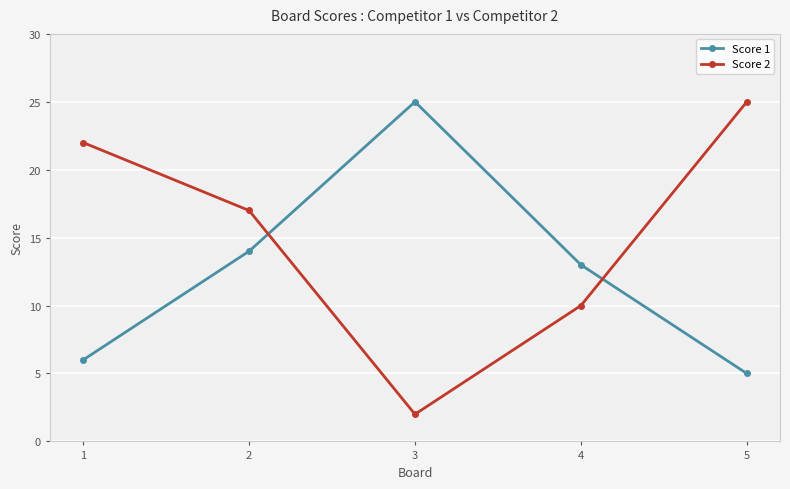

How many values in the Score 1 series are below 13?

2